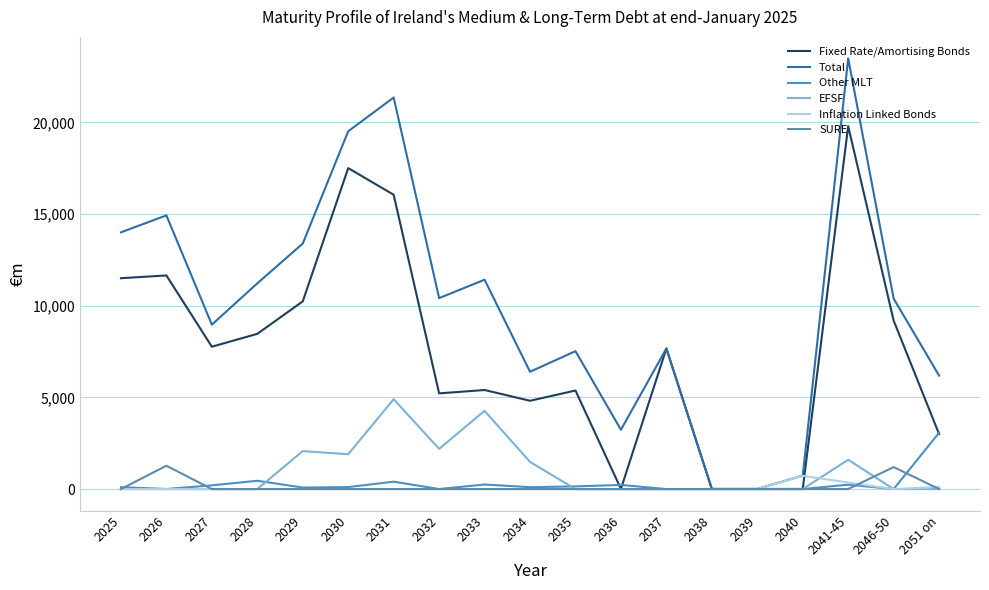

How many lines are shown in the chart?

6